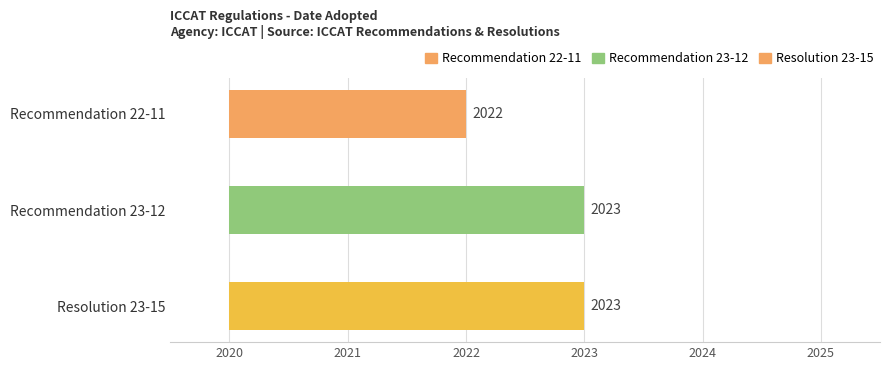

Reading left to right, extract all data points from this chart.

Recommendation 22-11=2022	Recommendation 23-12=2023	Resolution 23-15=2023